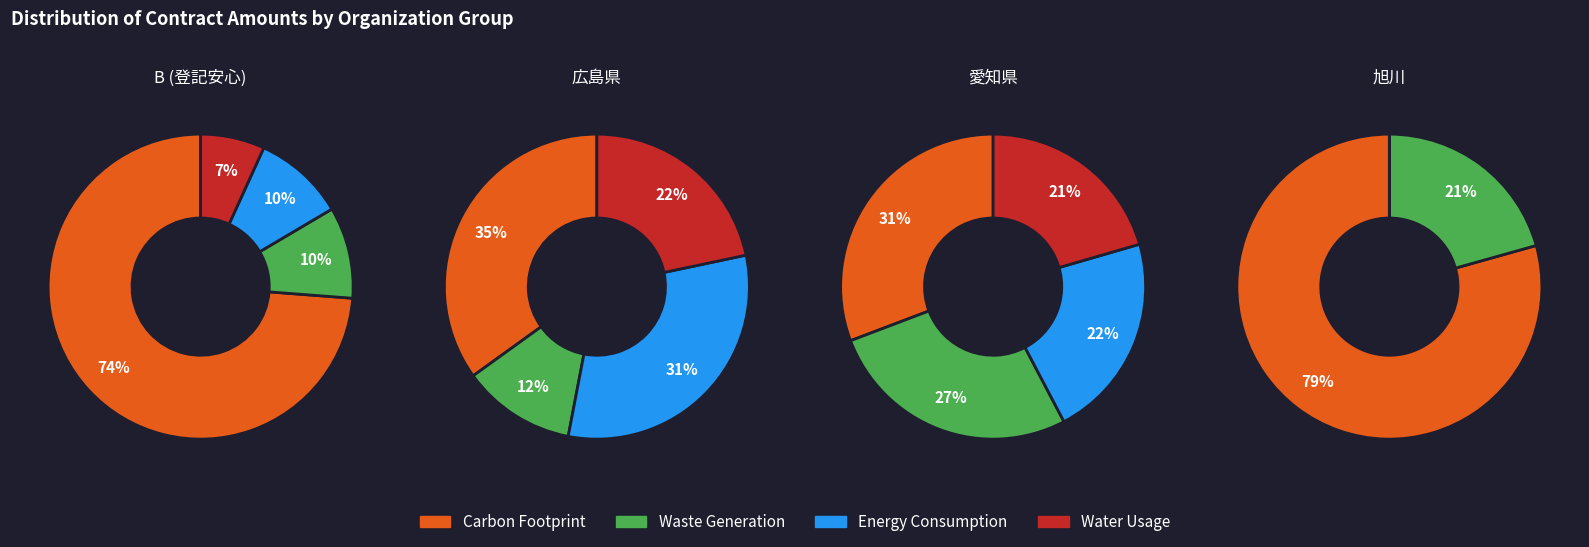

Which series changed the most between 1 and 3?

Carbon Footprint